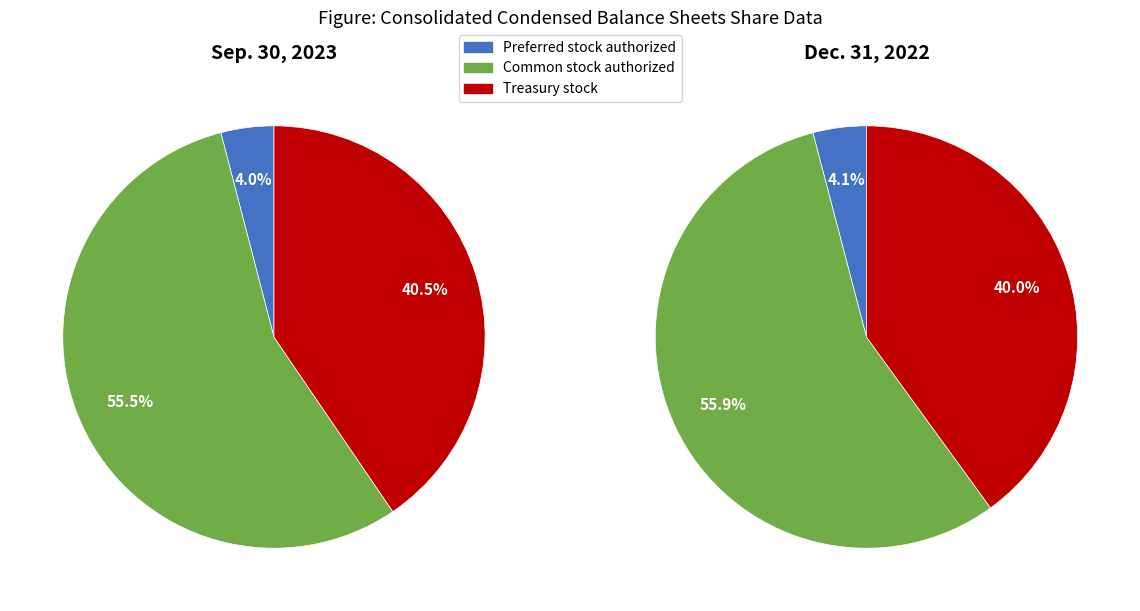

Which category accounts for the majority?

Common stock authorized